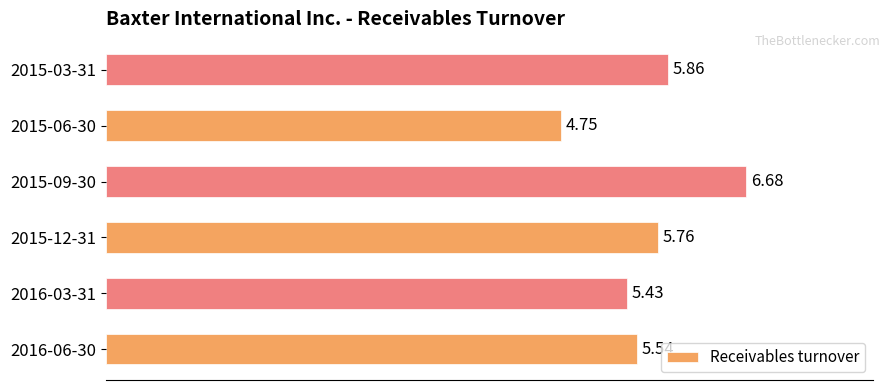

List the labels in order of value, smallest first.

2015-06-30, 2016-03-31, 2016-06-30, 2015-12-31, 2015-03-31, 2015-09-30